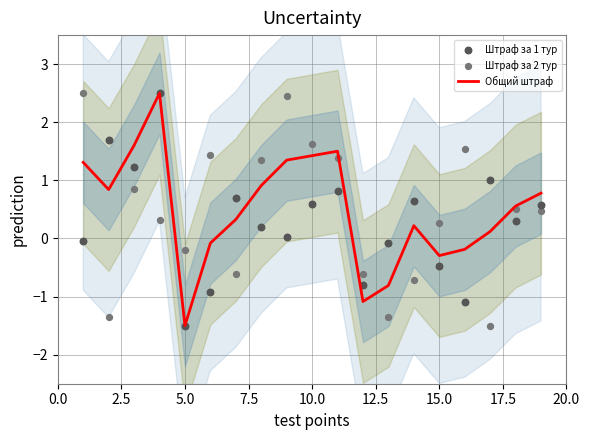

Which series has the largest Y range (max minus min)?

Общий штраф